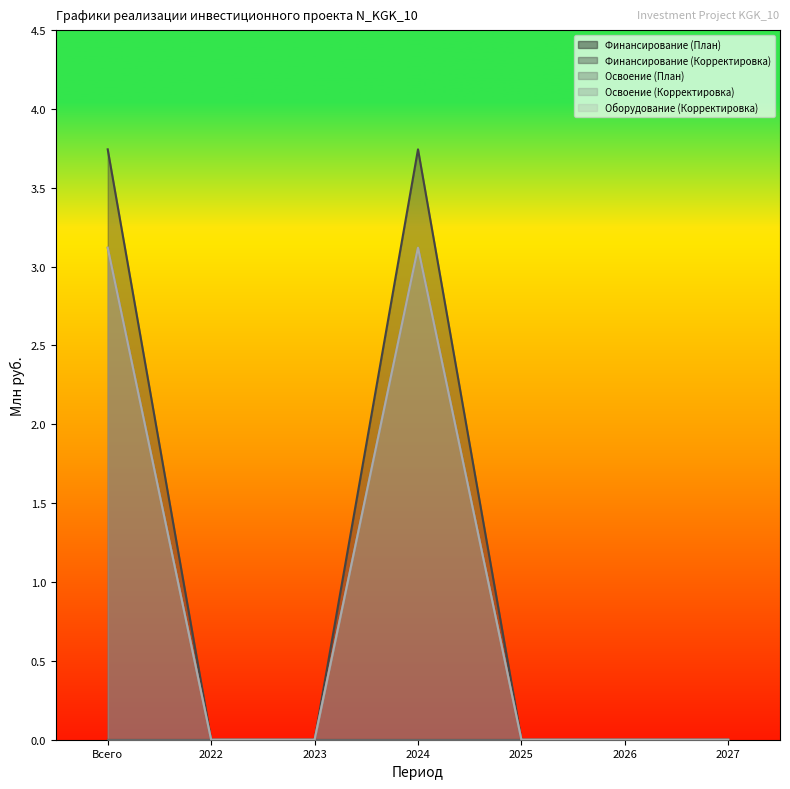

How many positive values does the Оборудование (Корректировка) series have?

2